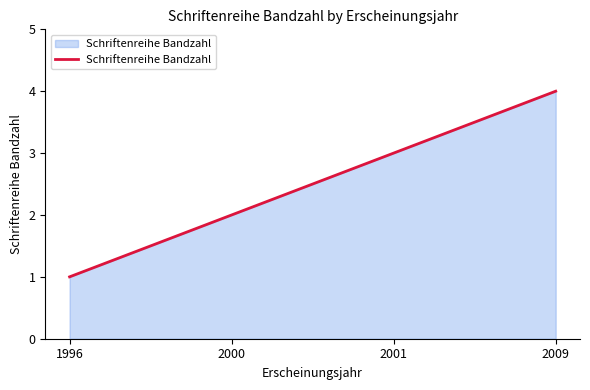

Which has a higher value, 2009 or 2001?

2009